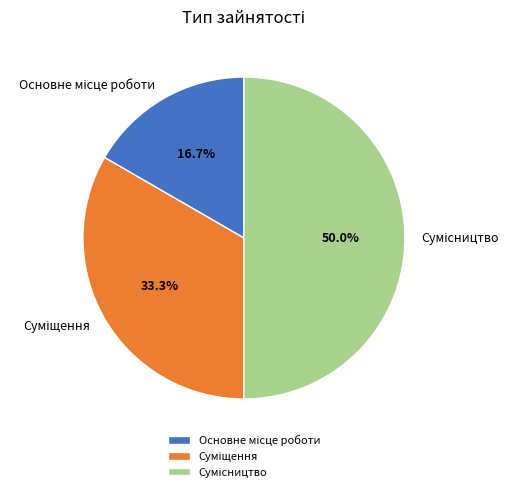

What is the total percentage of Основне місце роботи and Сумісництво?

66.7%